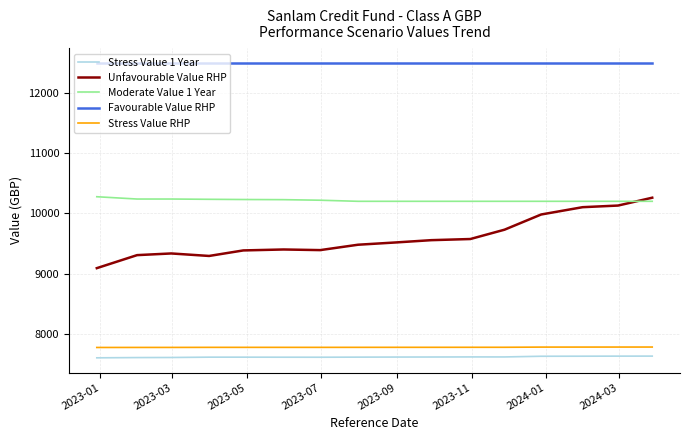

At how many categories does at least one series exceed 10846?

16